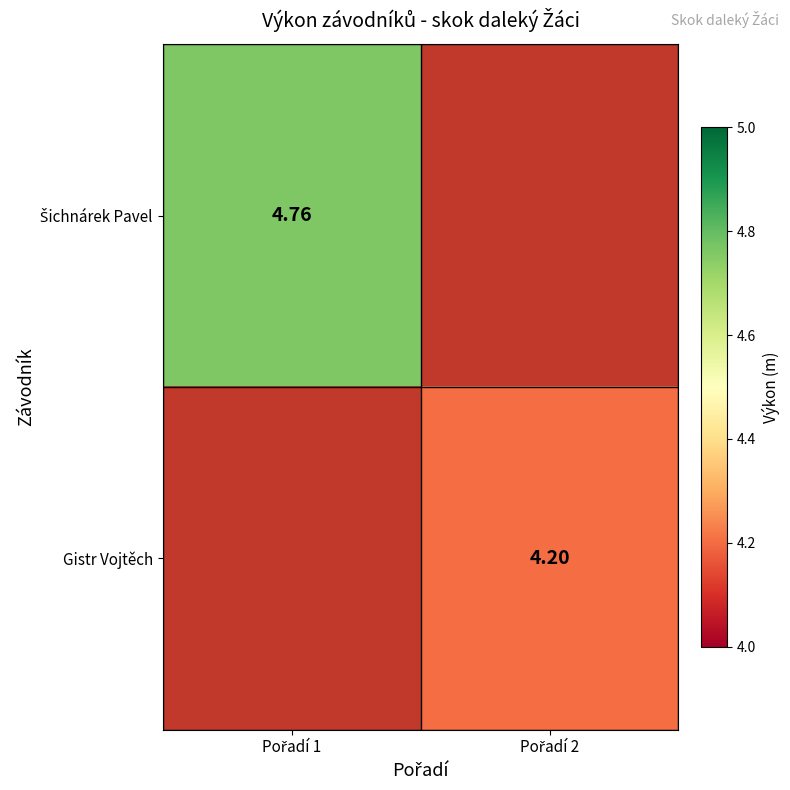

Rank the categories by Gistr Vojtěch value from highest to lowest.

Pořadí 1, Pořadí 2